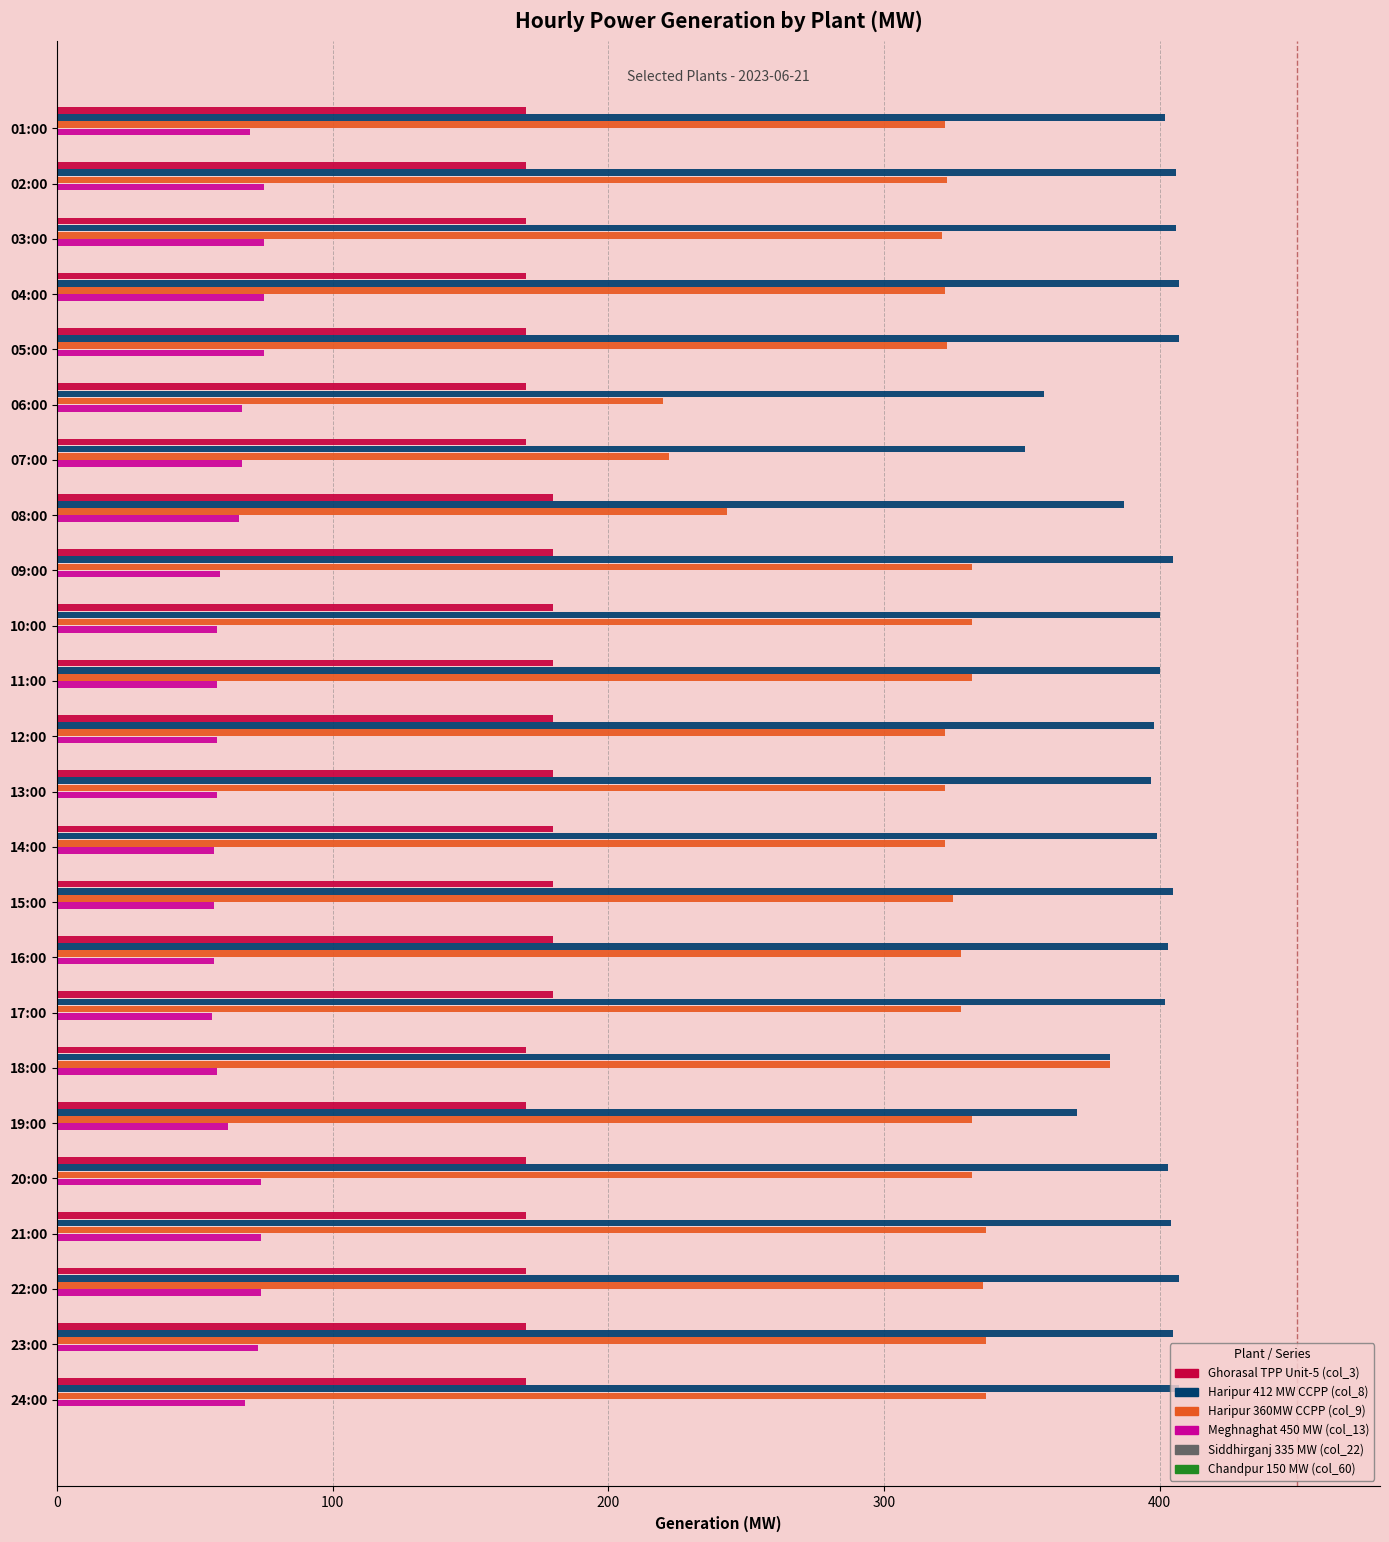

True or false: Ghorasal TPP Unit-5 (col_3) has a value of 42 at 15:00.

False